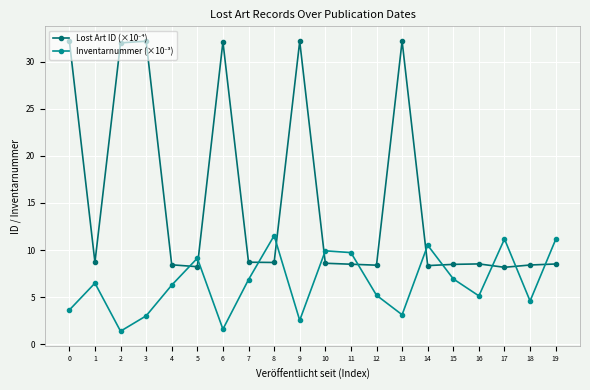

What is the spread (max minus min) of values at 10?

1.3